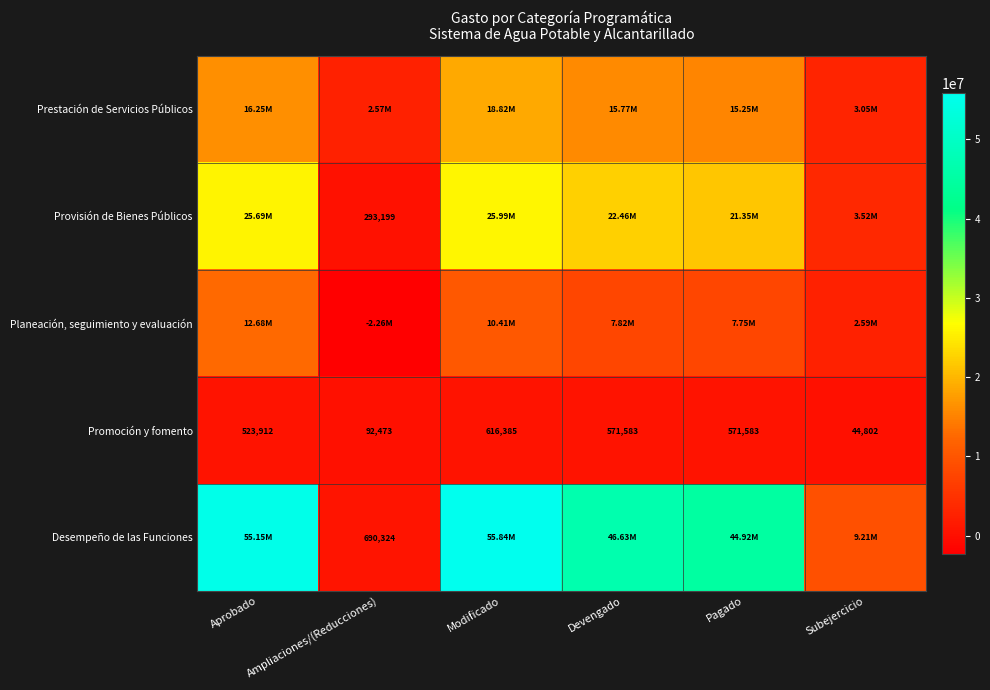

At which label does Promoción y fomento first exceed 571583?

Modificado